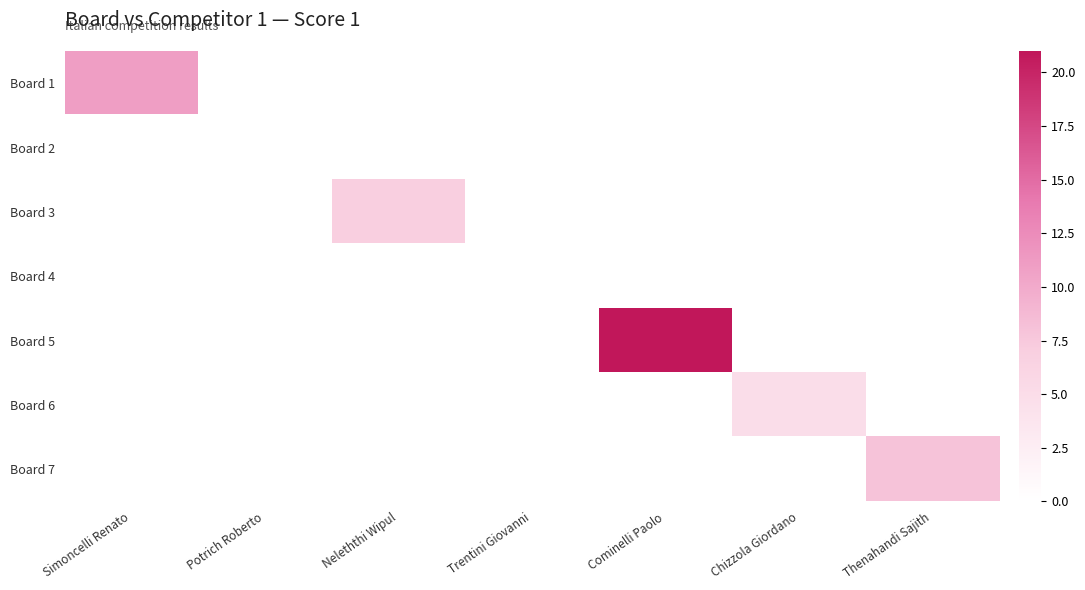

Reading left to right, what are all the values shown in this chart?

Board 1: Simoncelli Renato=11	Potrich Roberto=0	Neleththi Wipul=0	Trentini Giovanni=0	Cominelli Paolo=0	Chizzola Giordano=0	Thenahandi Sajith=0
Board 2: Simoncelli Renato=0	Potrich Roberto=0	Neleththi Wipul=0	Trentini Giovanni=0	Cominelli Paolo=0	Chizzola Giordano=0	Thenahandi Sajith=0
Board 3: Simoncelli Renato=0	Potrich Roberto=0	Neleththi Wipul=7	Trentini Giovanni=0	Cominelli Paolo=0	Chizzola Giordano=0	Thenahandi Sajith=0
Board 4: Simoncelli Renato=0	Potrich Roberto=0	Neleththi Wipul=0	Trentini Giovanni=0	Cominelli Paolo=0	Chizzola Giordano=0	Thenahandi Sajith=0
Board 5: Simoncelli Renato=0	Potrich Roberto=0	Neleththi Wipul=0	Trentini Giovanni=0	Cominelli Paolo=21	Chizzola Giordano=0	Thenahandi Sajith=0
Board 6: Simoncelli Renato=0	Potrich Roberto=0	Neleththi Wipul=0	Trentini Giovanni=0	Cominelli Paolo=0	Chizzola Giordano=5	Thenahandi Sajith=0
Board 7: Simoncelli Renato=0	Potrich Roberto=0	Neleththi Wipul=0	Trentini Giovanni=0	Cominelli Paolo=0	Chizzola Giordano=0	Thenahandi Sajith=8